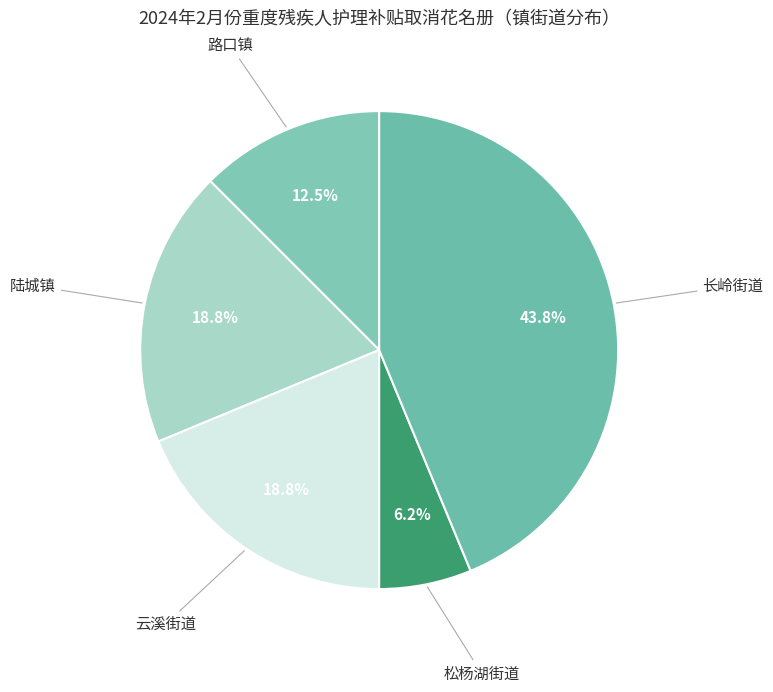

Does any single category account for the majority?

No